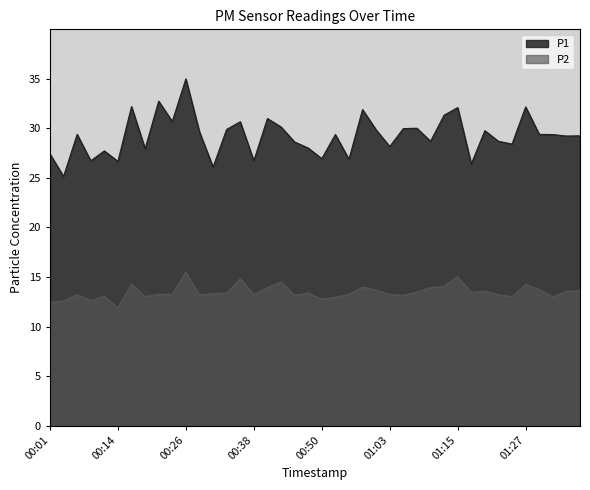

What is the difference between the highest and lowest values at 00:48?

14.6